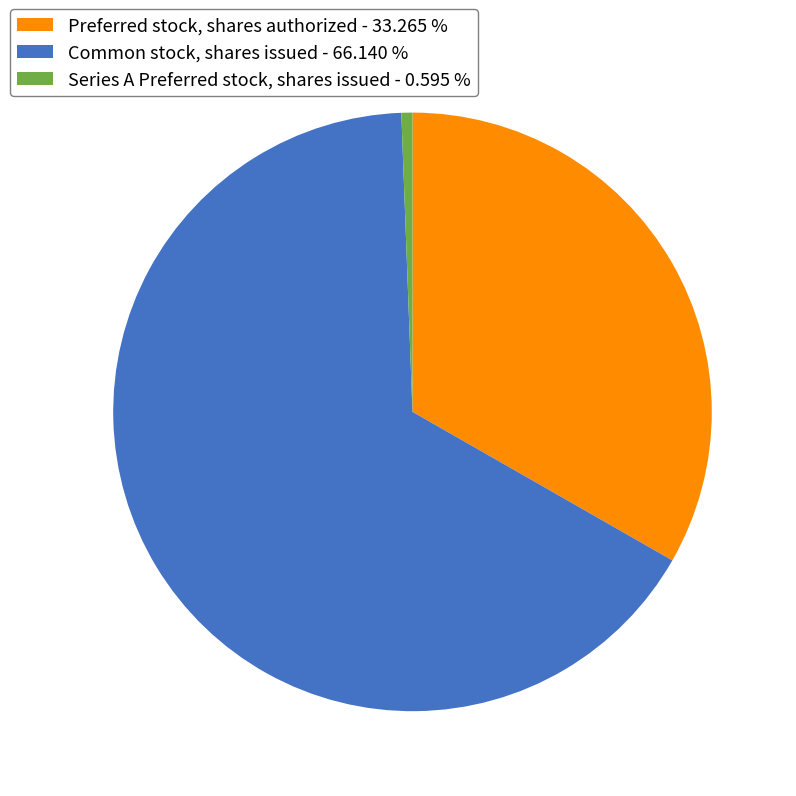

Combined, do Series A Preferred stock, shares issued - 0.595 % and Preferred stock, shares authorized - 33.265 % account for over 50%?

No